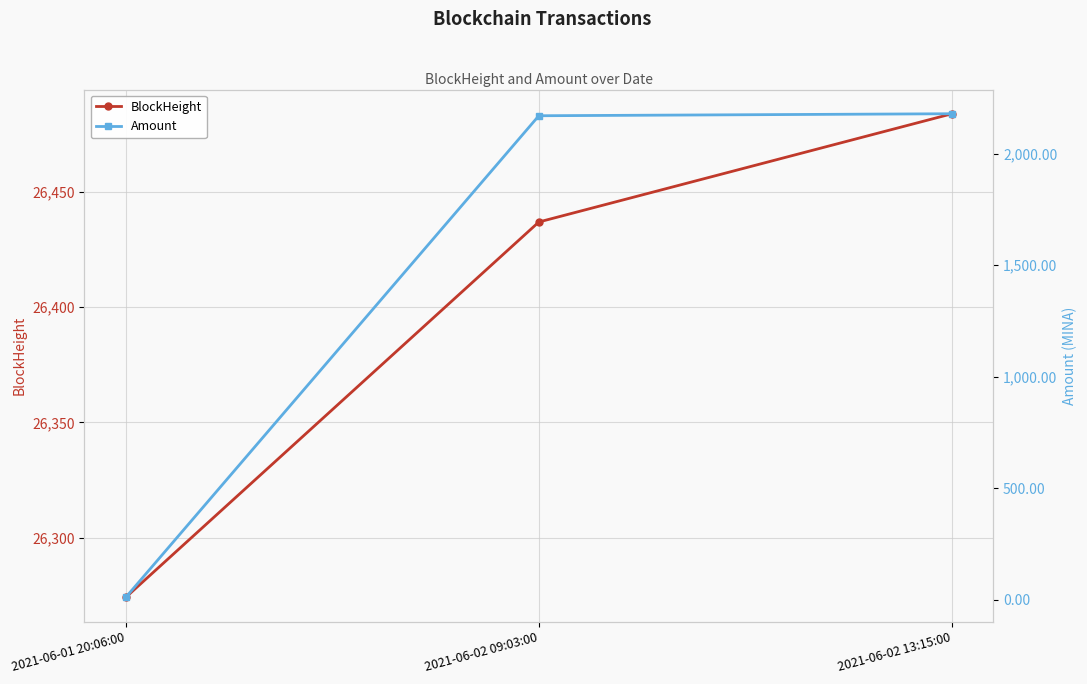

What is the sum of the Amount values at 2021-06-01 20:06:00 and 2021-06-02 09:03:00?

2179.9